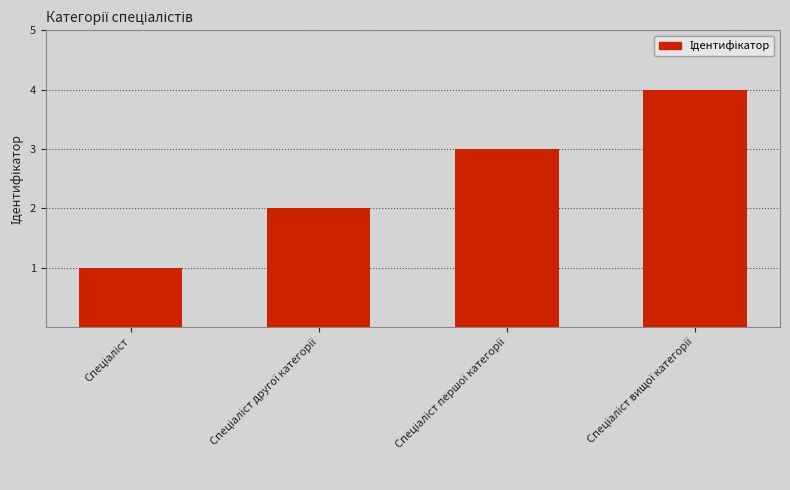

What is the greatest value displayed?

4